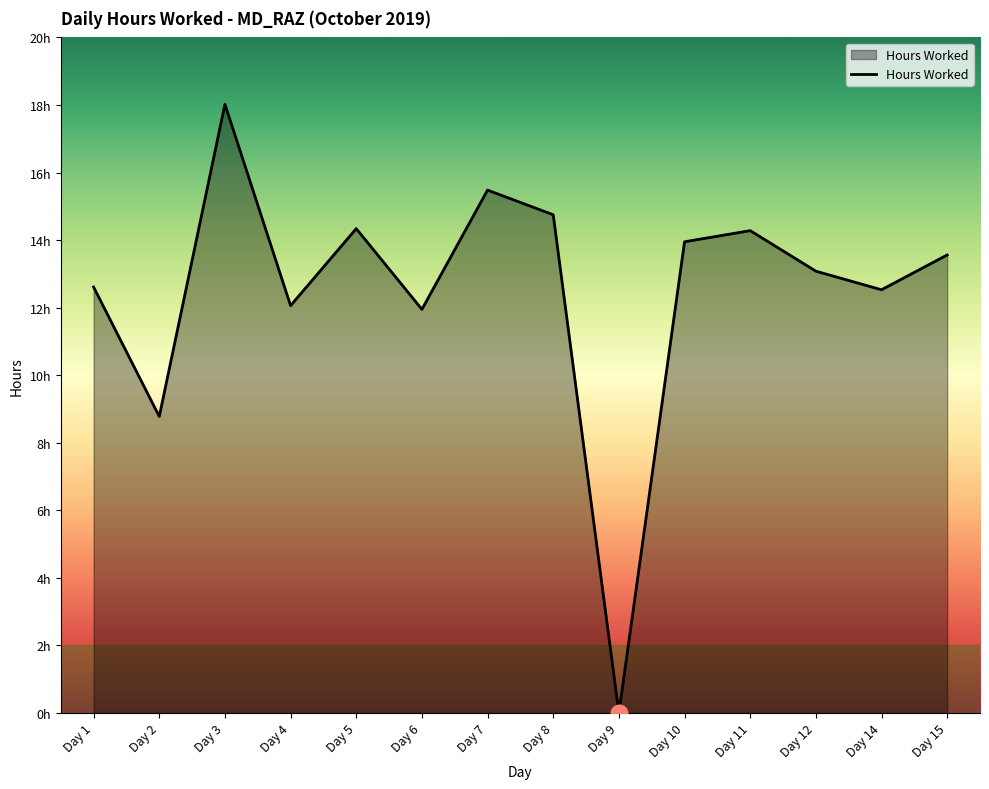

What is the value of the 3rd point from the left?

18.0